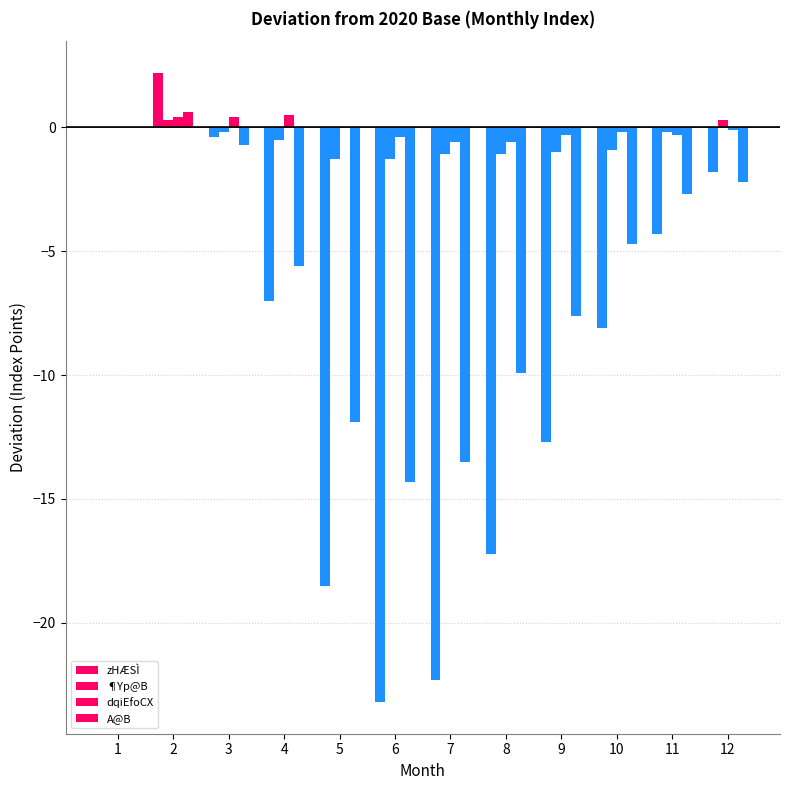

What is the value of the ¶Yp@B bar at the 6th from the left?

-1.3